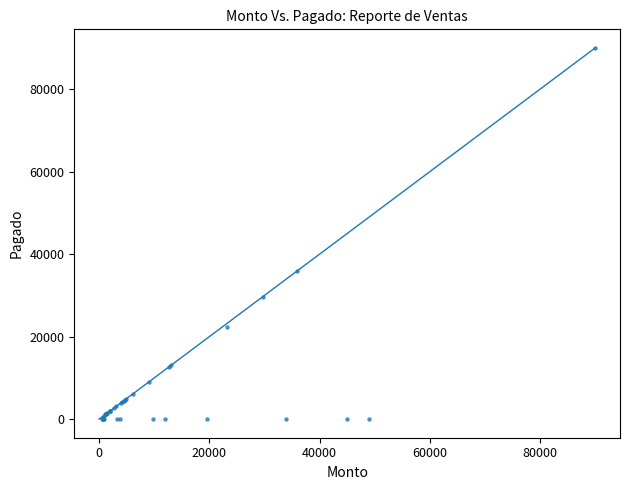

What Y value in the scatter plot is closest to 45000?

35910